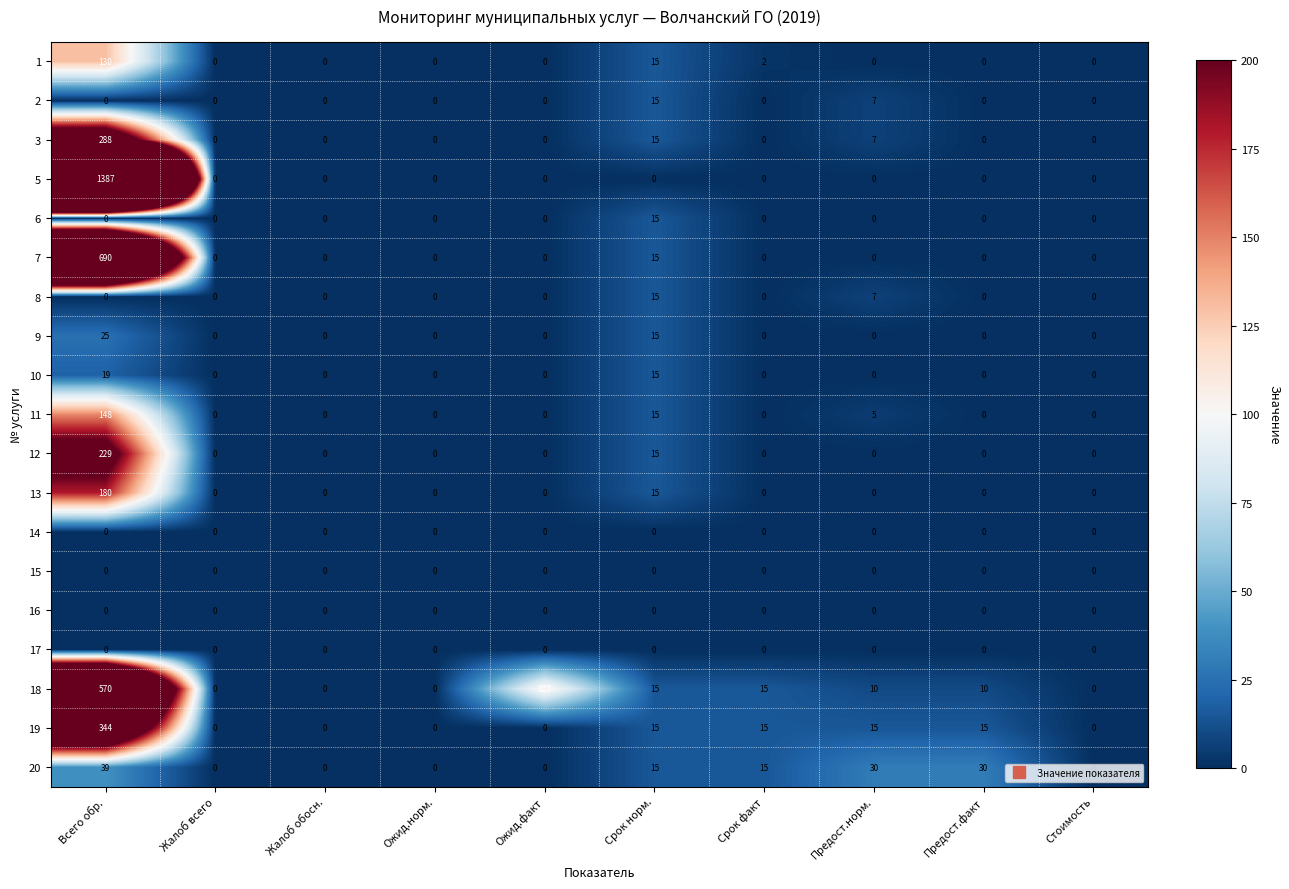

Is it true that 6 equals -6 at Срок факт?

False